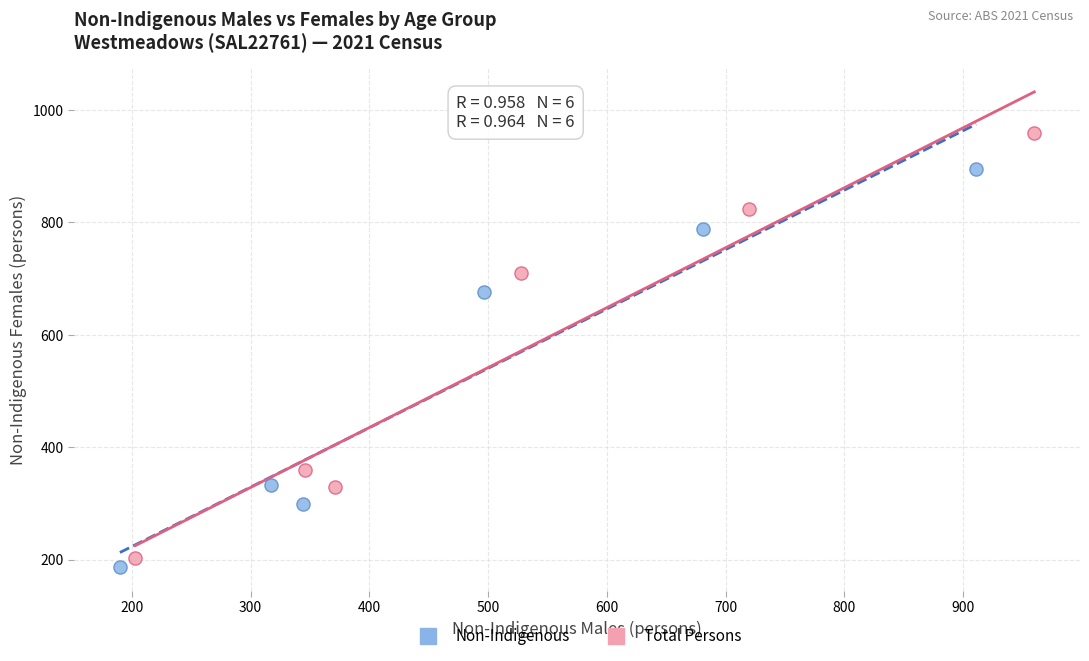

Which series has the largest Y range (max minus min)?

Total Persons